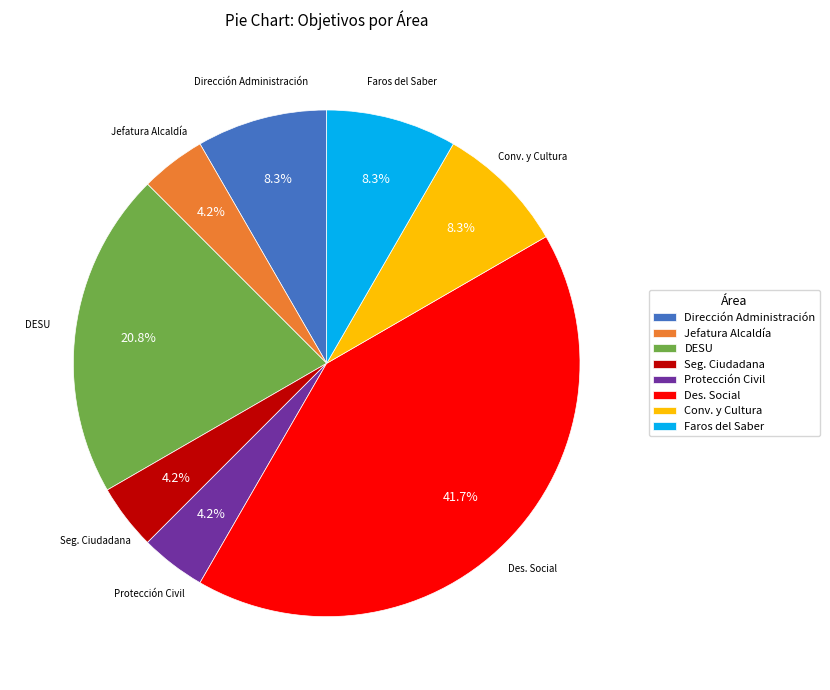

Between Seg. Ciudadana and Des. Social, which is larger?

Des. Social